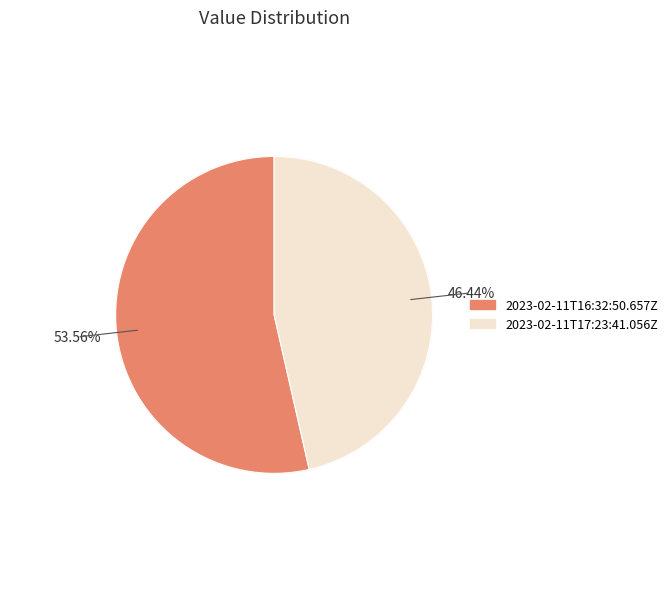

To the nearest percent, what is the combined percentage of 2023-02-11T17:23:41.056Z and 2023-02-11T16:32:50.657Z?

100%